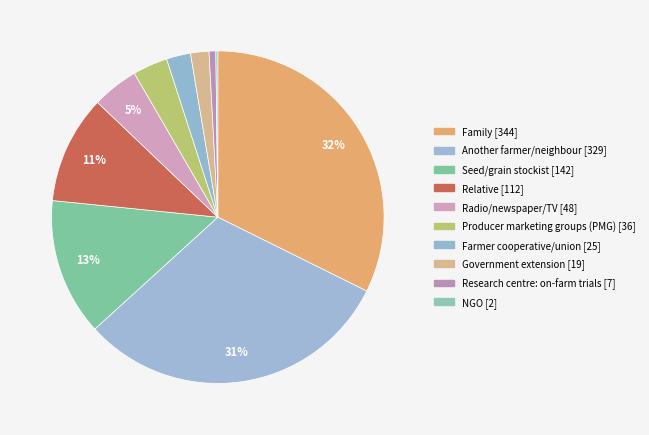

To the nearest percent, what is the average slice percentage?

10%